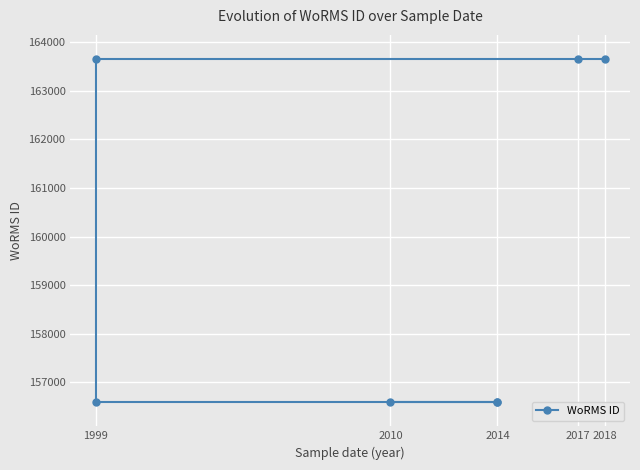

How many lines are shown in the chart?

1